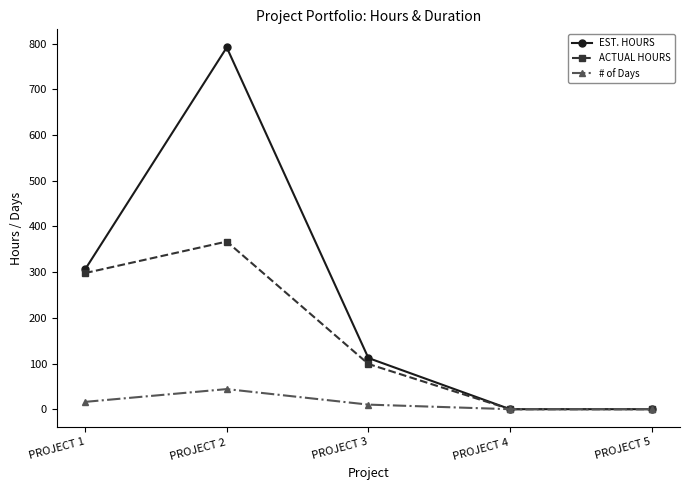

Reading left to right, what are all the values shown in this chart?

EST. HOURS: PROJECT 1=306	PROJECT 2=792	PROJECT 3=112	PROJECT 4=0	PROJECT 5=0
ACTUAL HOURS: PROJECT 1=298	PROJECT 2=367	PROJECT 3=99	PROJECT 4=0	PROJECT 5=0
# of Days: PROJECT 1=16	PROJECT 2=44	PROJECT 3=10	PROJECT 4=0	PROJECT 5=0